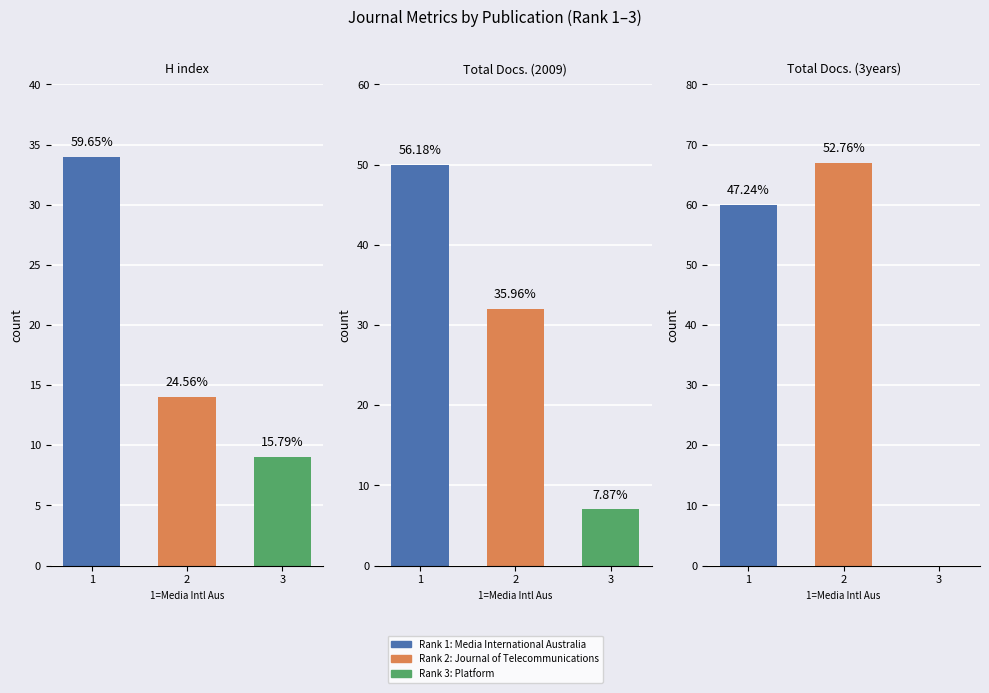

Reading left to right, what are all the values shown in this chart?

H index: 34	14	9
Total Docs. (2009): 50	32	7
Total Docs. (3years): 60	67	0